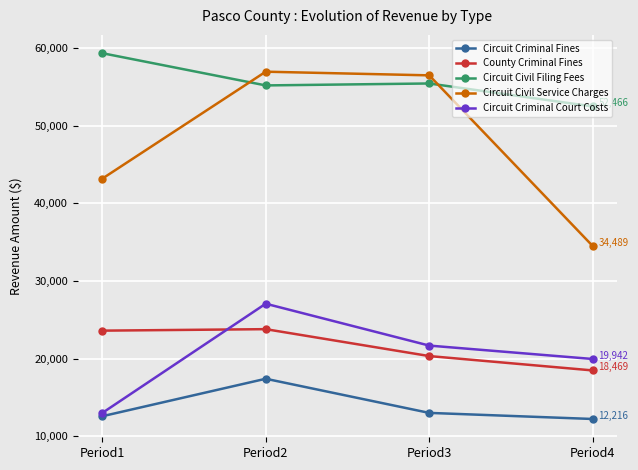

Does the chart have visible grid lines?

Yes